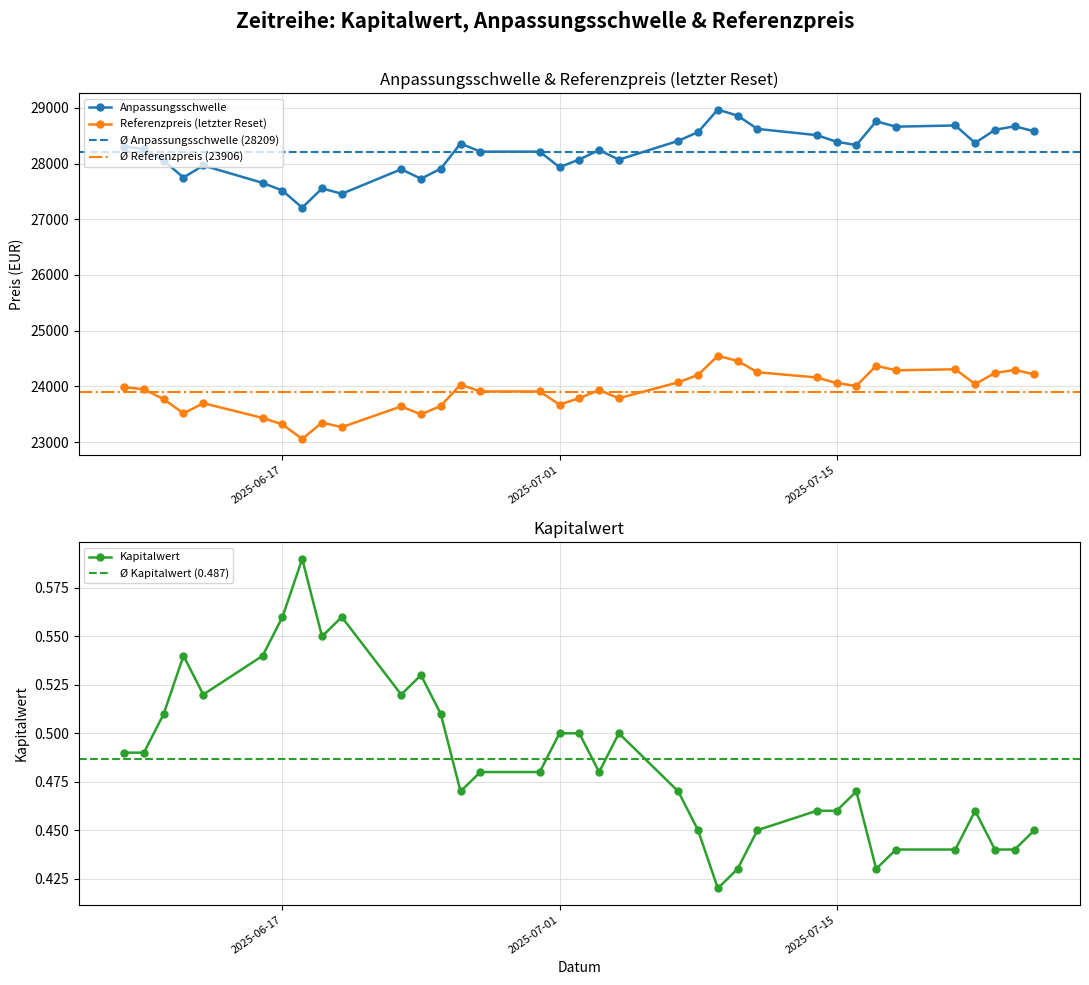

True or false: Anpassungsschwelle has more than 2 points higher than both neighbors.

True